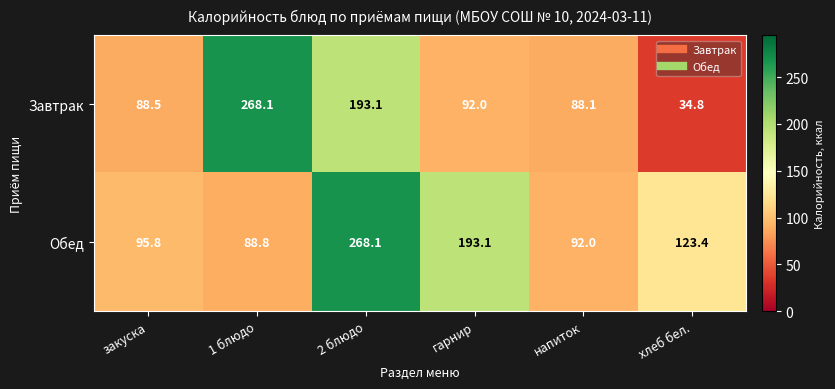

What is the sum of the Обед values at гарнир and напиток?

285.1